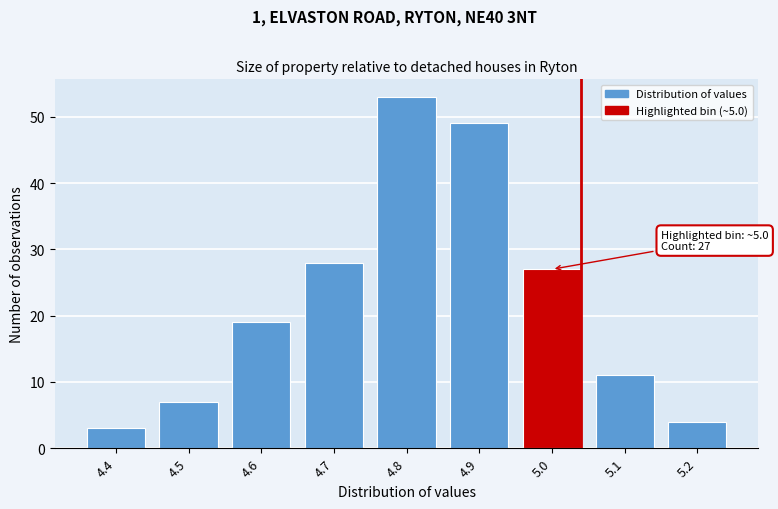

Reading left to right, list all the values displayed in this chart.

4.4=3	4.5=7	4.6=19	4.7=28	4.8=53	4.9=49	5.0=27	5.1=11	5.2=4